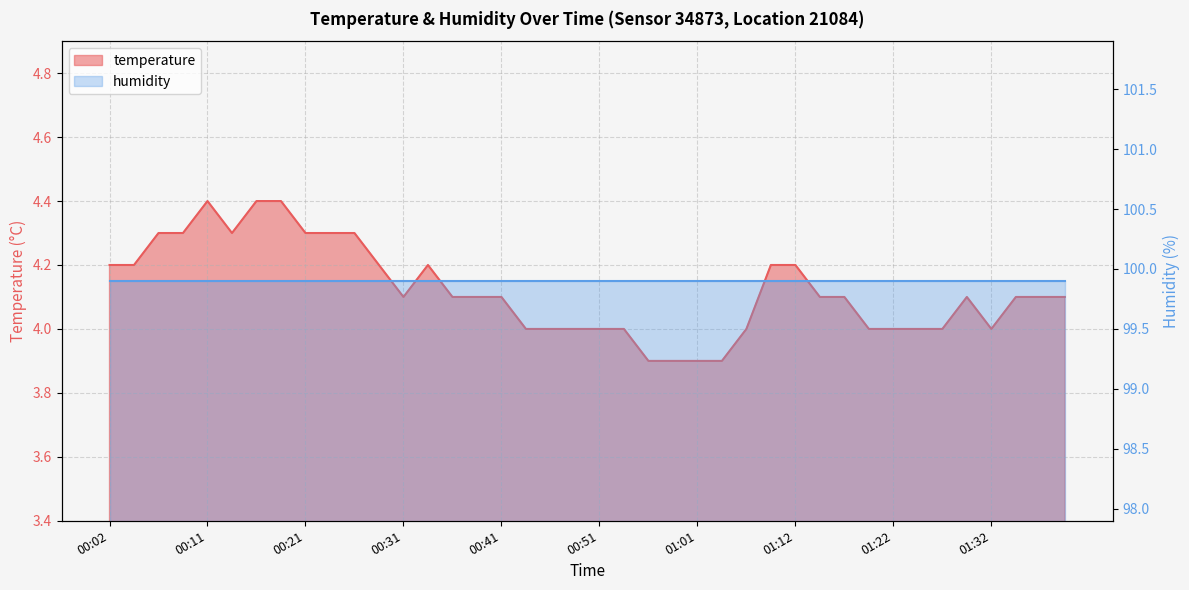

What is the label of the 20th point from the left?

00:49